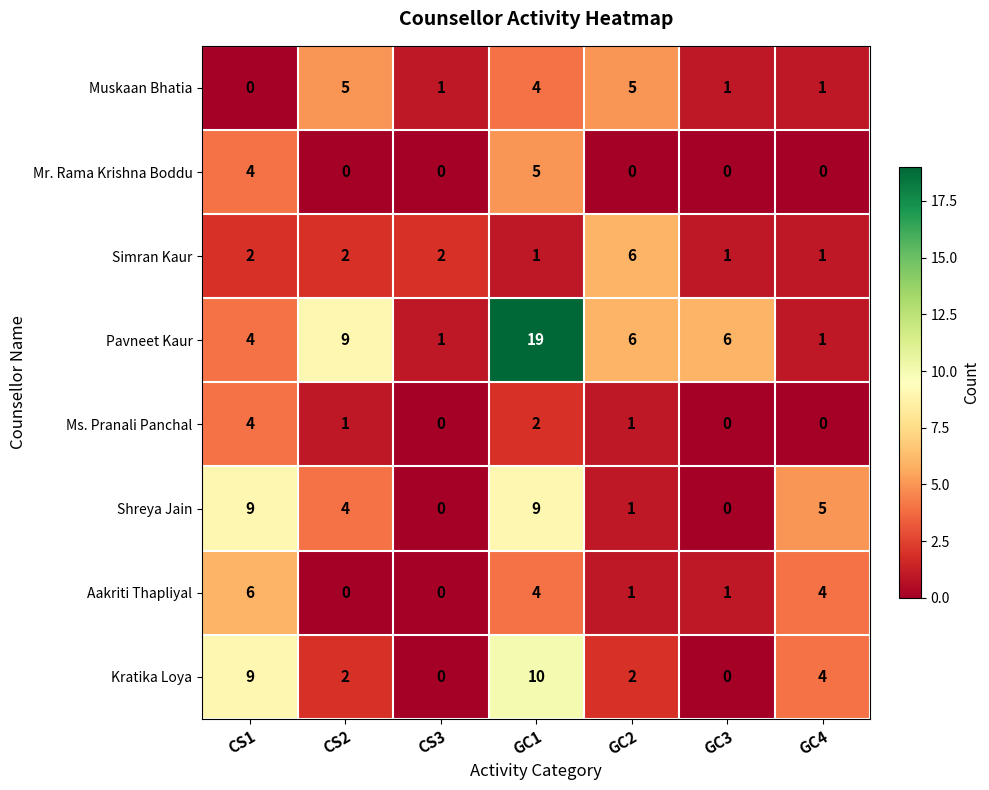

How many categories are shown in the chart?

7